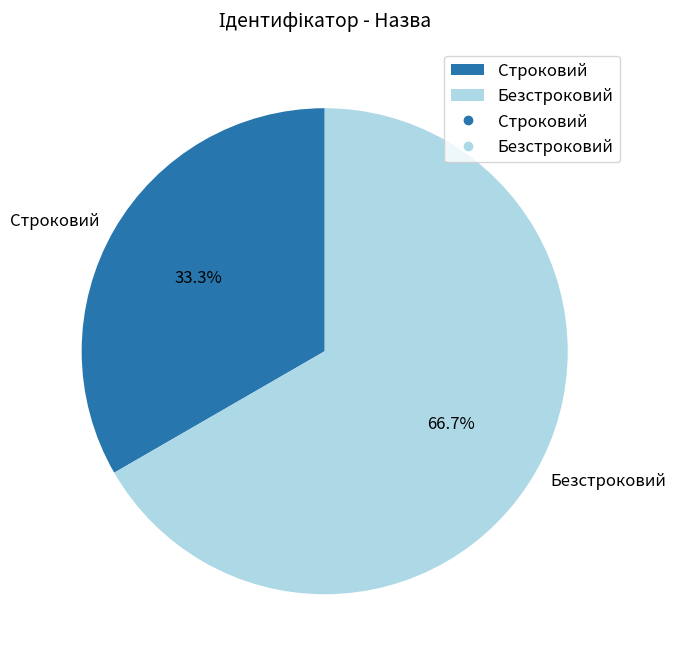

Rank the categories by value from highest to lowest.

Безстроковий, Строковий